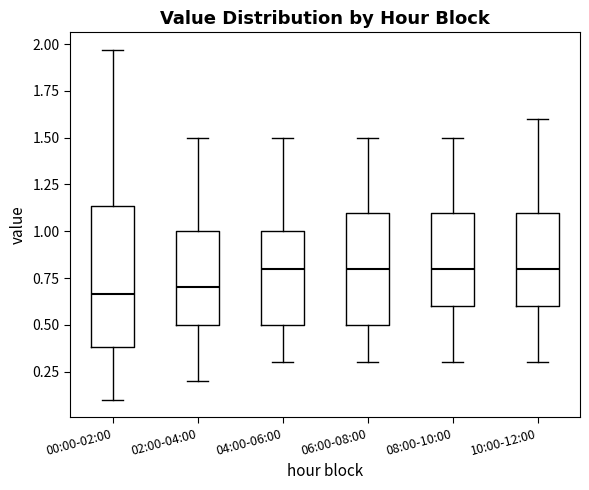

Reading left to right, read every box against the y-axis: the position of its median line, the range the box covers, and the ends of its whiskers. The values are not printed on the chart, so give them approximately, as read against the axis.

00:00-02:00: median 0.65, box 0.40 to 1.15, whiskers 0.10 to 1.95
02:00-04:00: median 0.70, box 0.50 to 1.00, whiskers 0.20 to 1.50
04:00-06:00: median 0.80, box 0.50 to 1.00, whiskers 0.30 to 1.50
06:00-08:00: median 0.80, box 0.50 to 1.10, whiskers 0.30 to 1.50
08:00-10:00: median 0.80, box 0.60 to 1.10, whiskers 0.30 to 1.50
10:00-12:00: median 0.80, box 0.60 to 1.10, whiskers 0.30 to 1.60